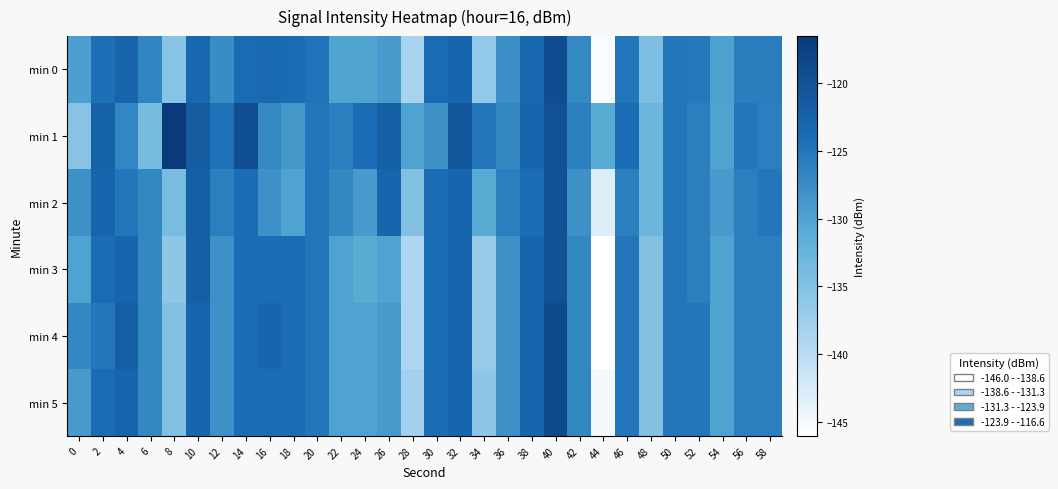

Which label corresponds to the largest value in the chart?

8